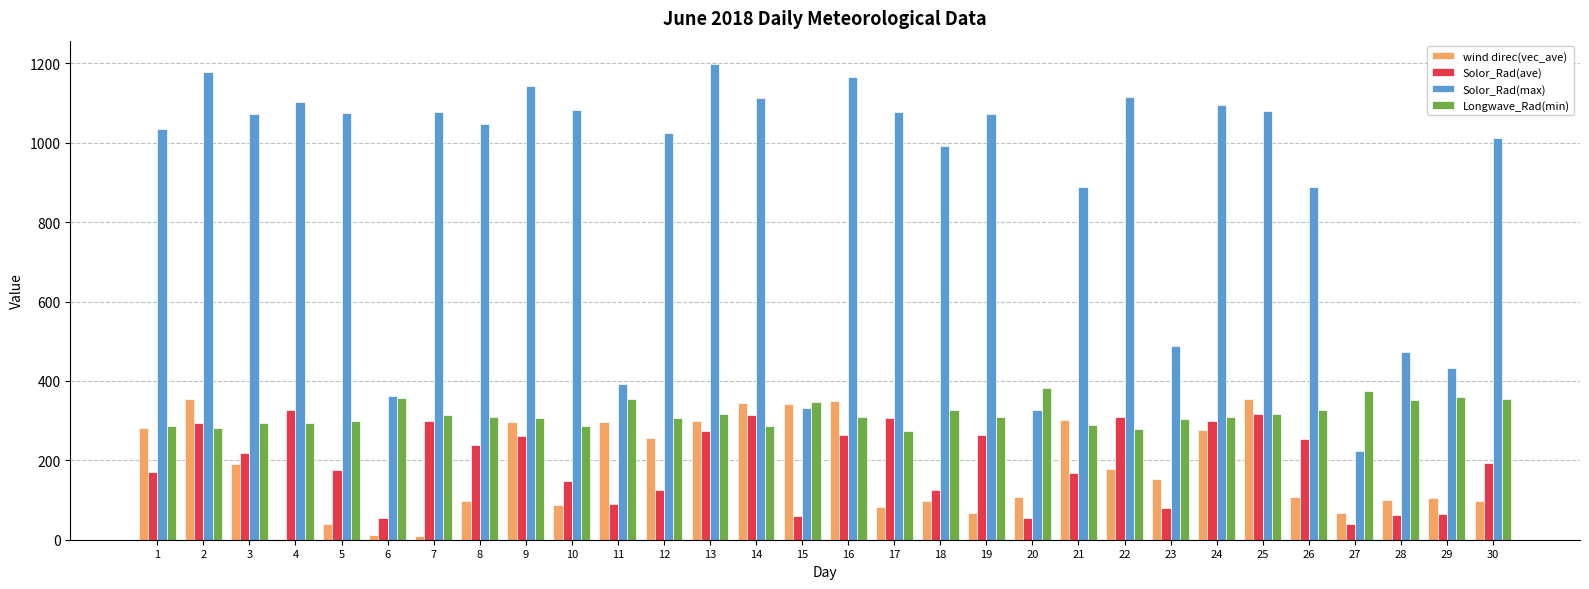

The value of Solor_Rad(ave) at 22 is 309.1. True or false?

True